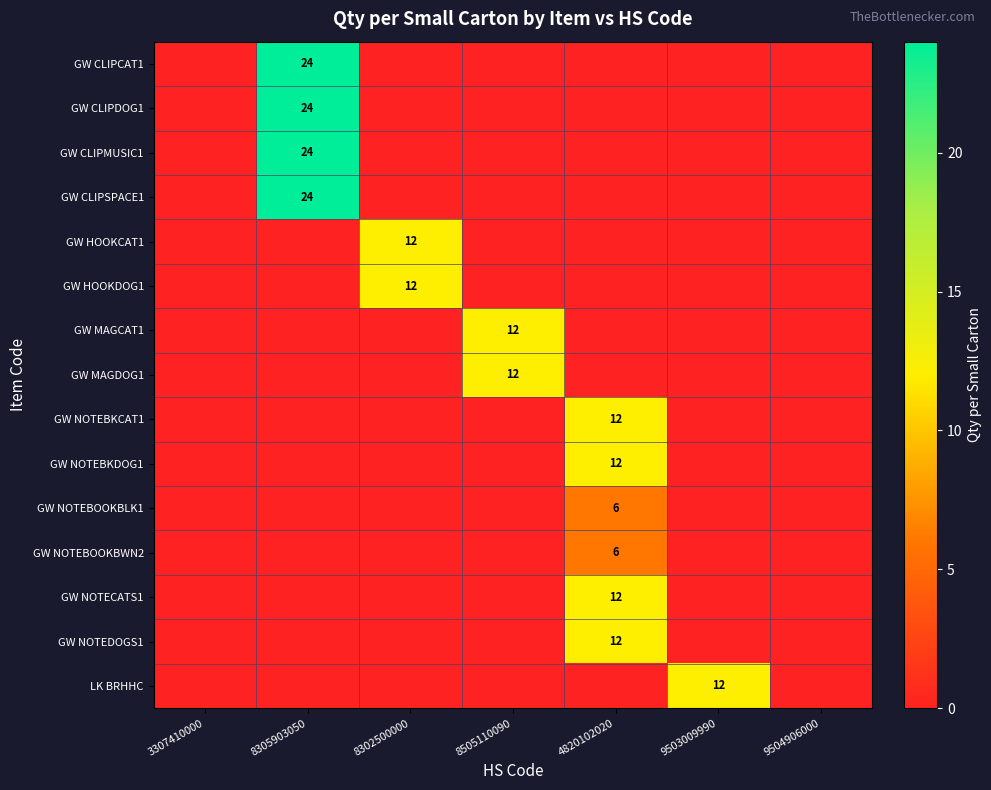

How many categories are shown in the chart?

7